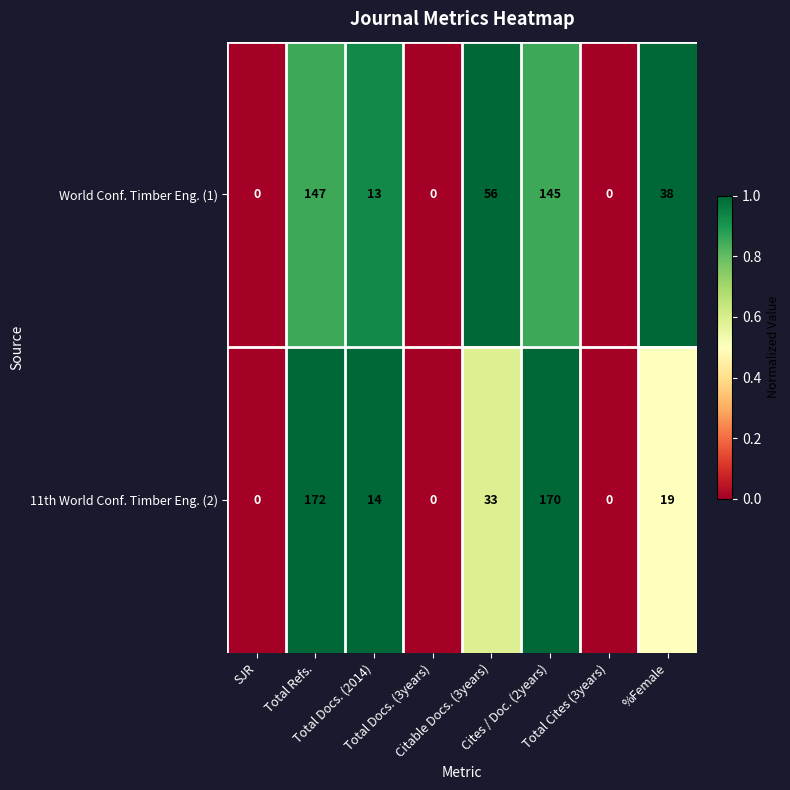

What is the greatest value displayed?

172